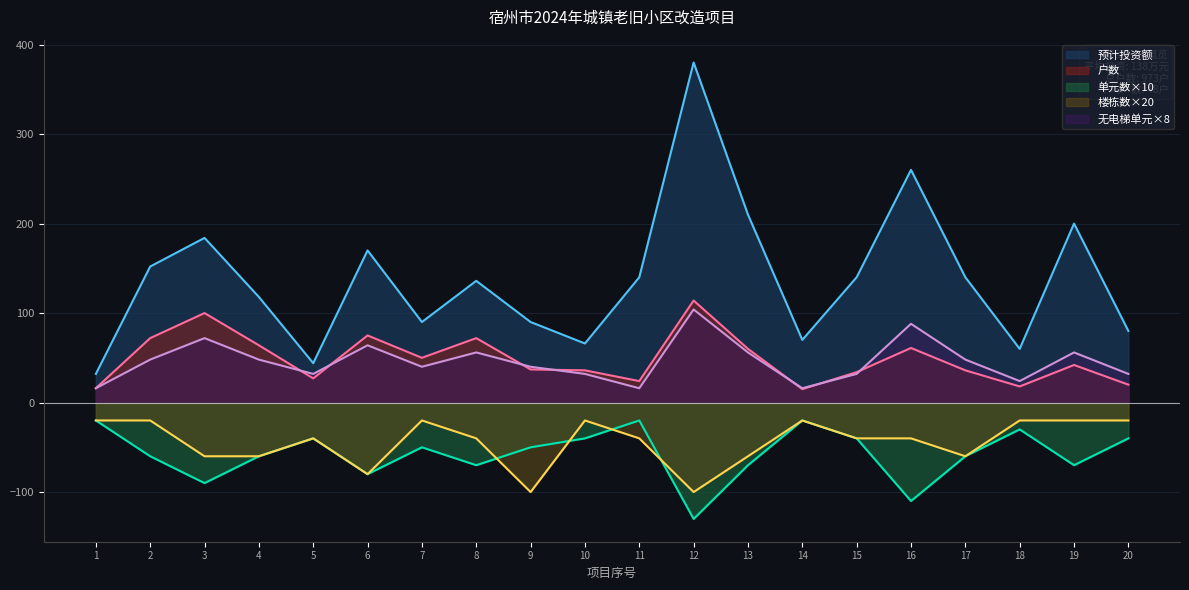

What are all the series names shown in the legend?

预计投资额, 户数, 单元数×10, 楼栋数×20, 无电梯单元×8